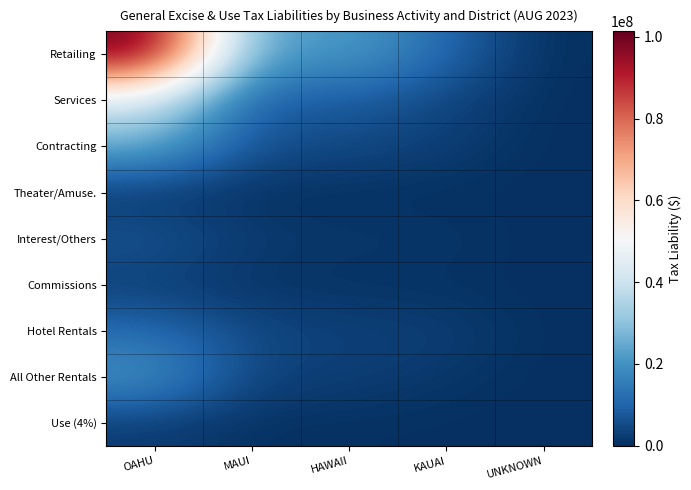

Which series has the largest range (max minus min)?

Retailing